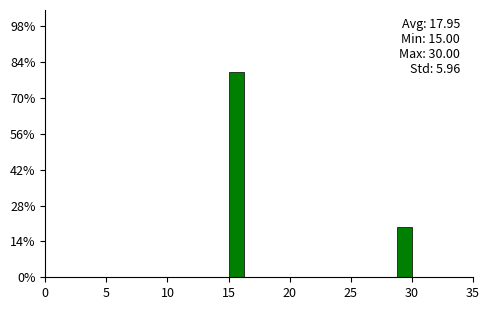

Around what value on the x-axis is the tallest bar? Give the approximate position of its centre, as read against the axis.

15.5